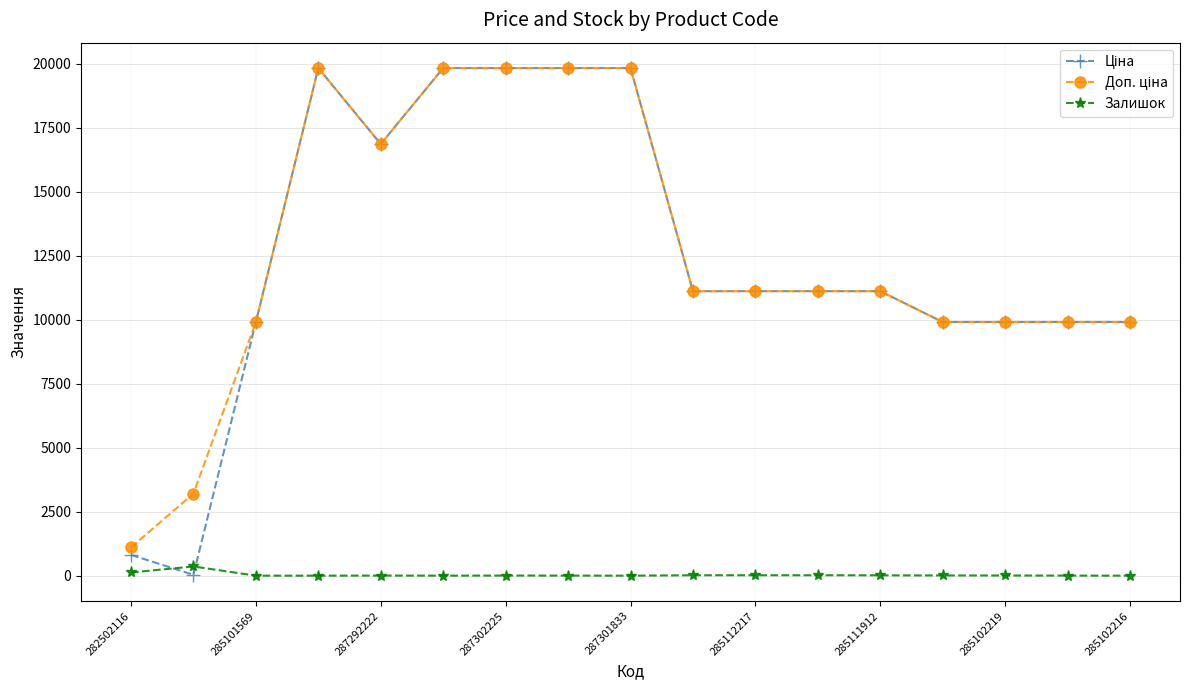

At how many categories does at least one series exceed 7287?

15